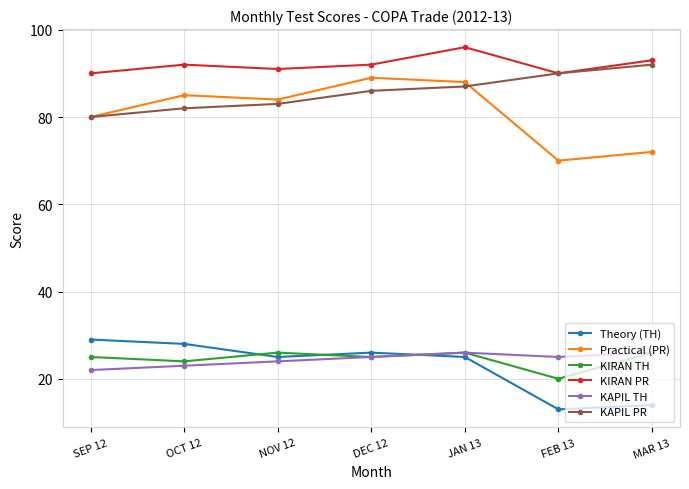

What are all the series names shown in the legend?

Theory (TH), Practical (PR), KIRAN TH, KIRAN PR, KAPIL TH, KAPIL PR